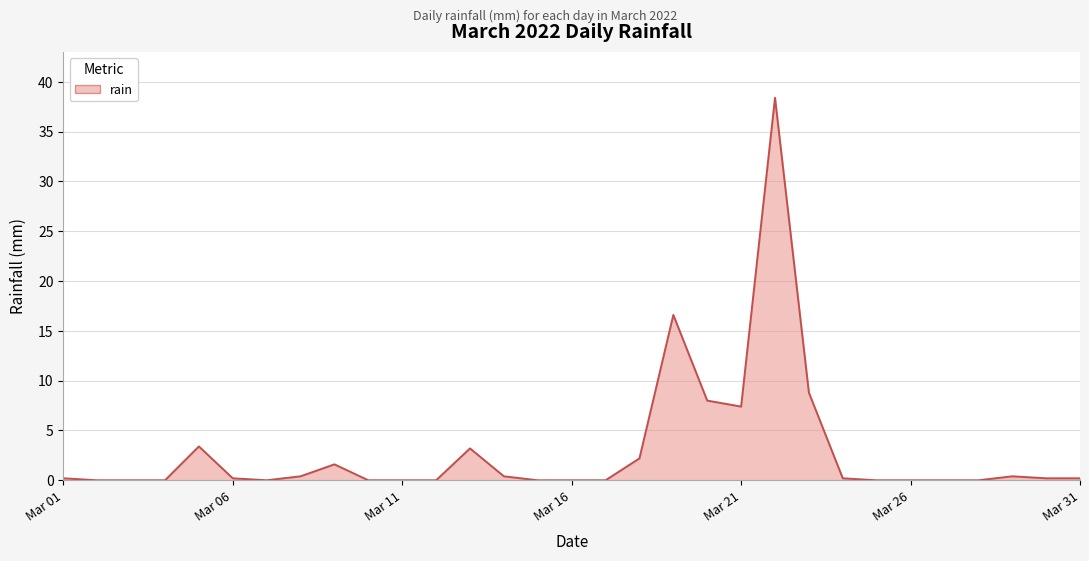

Is it true that the value at Mar 11 is 0.0?

True